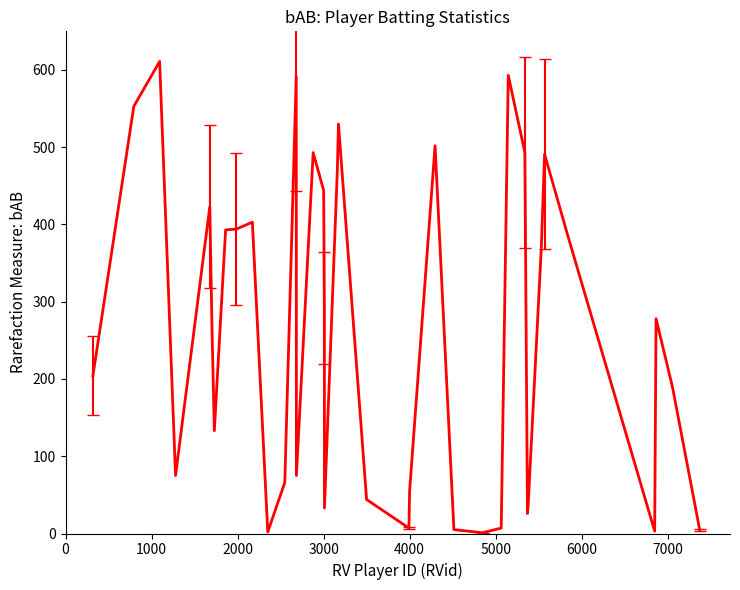

What is the maximum value shown in the chart?

611